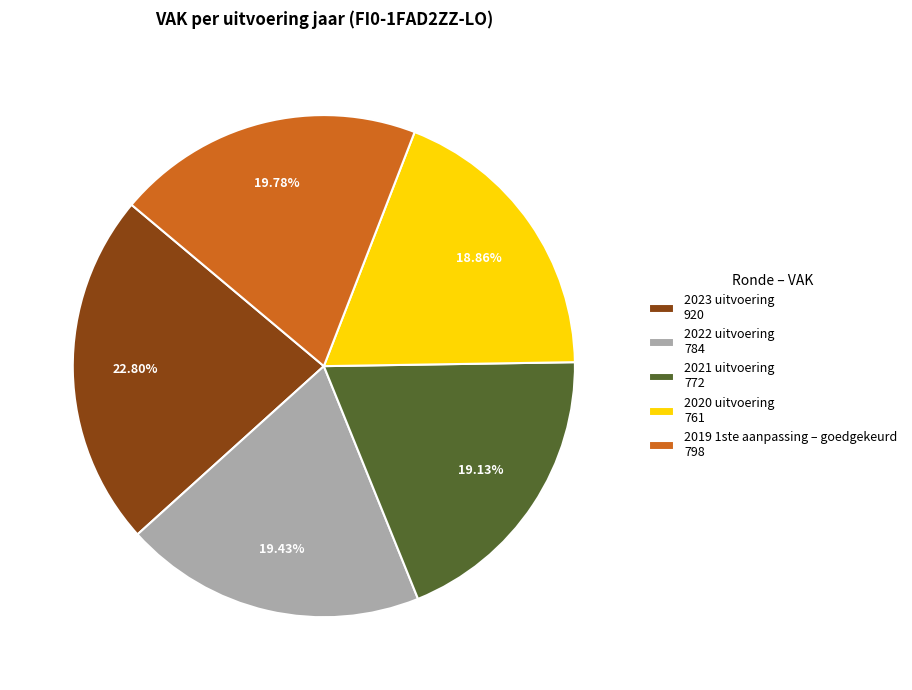

True or false: 2019 1ste aanpassing – goedgekeurd accounts for 20% of the total.

True